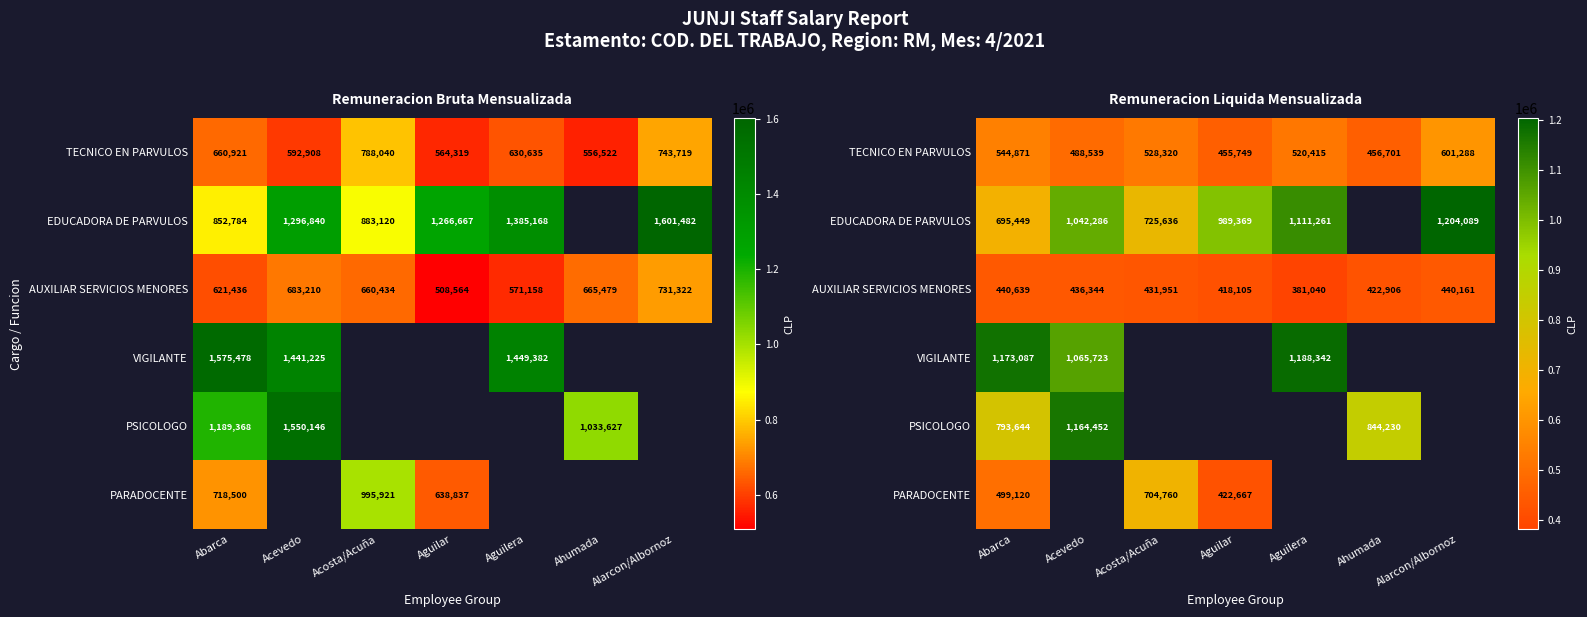

How many positive values does the EDUCADORA DE PARVULOS series have?

6